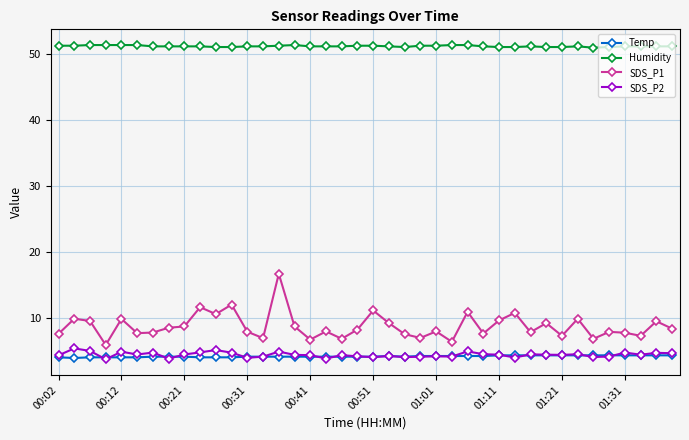

What is the lowest value of the SDS_P1 series?

6.0